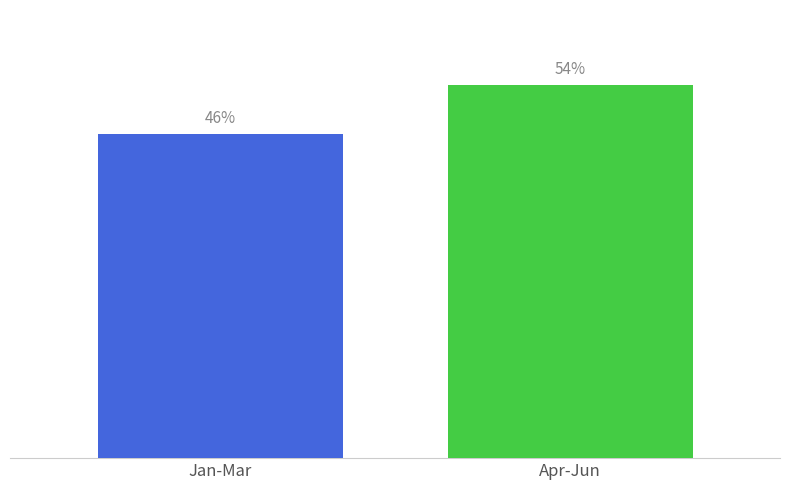

Are the bars horizontal?

No